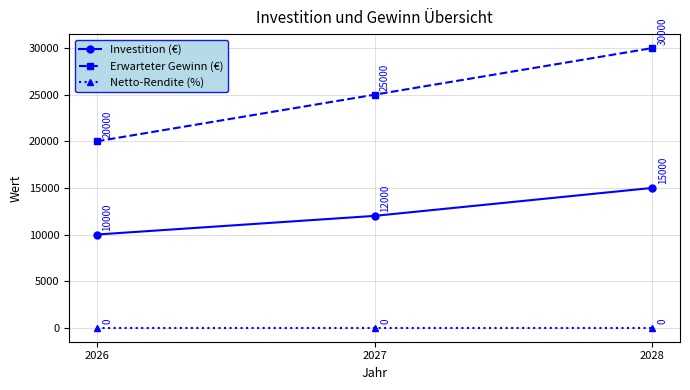

Reading left to right, extract all data points from this chart.

Investition (€): 2026=10000	2027=12000	2028=15000
Erwarteter Gewinn (€): 2026=20000	2027=25000	2028=30000
Netto-Rendite (%): 2026=0	2027=0	2028=0